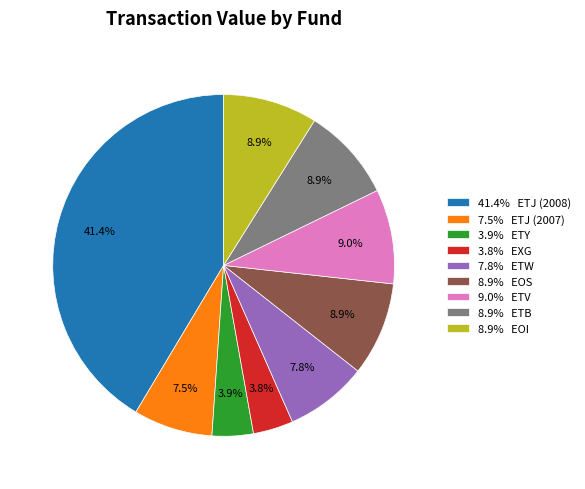

Combined, do 3.9% ETY and 3.8% EXG account for over 50%?

No